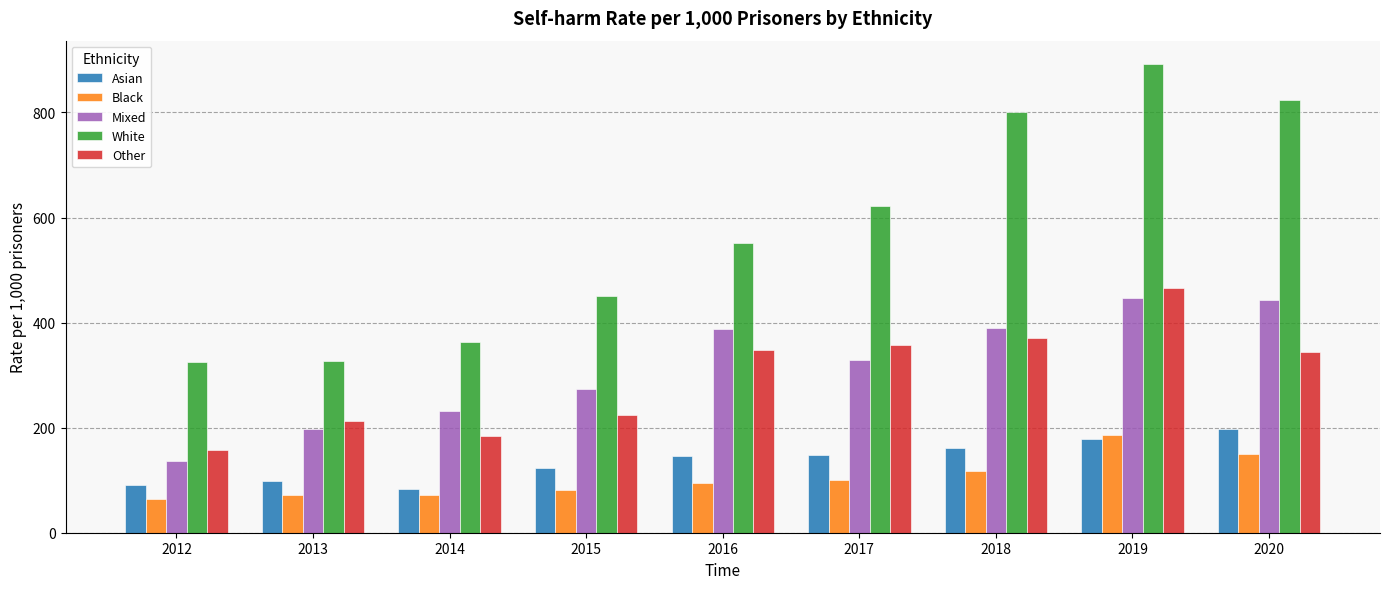

At how many categories does at least one series exceed 536?

5